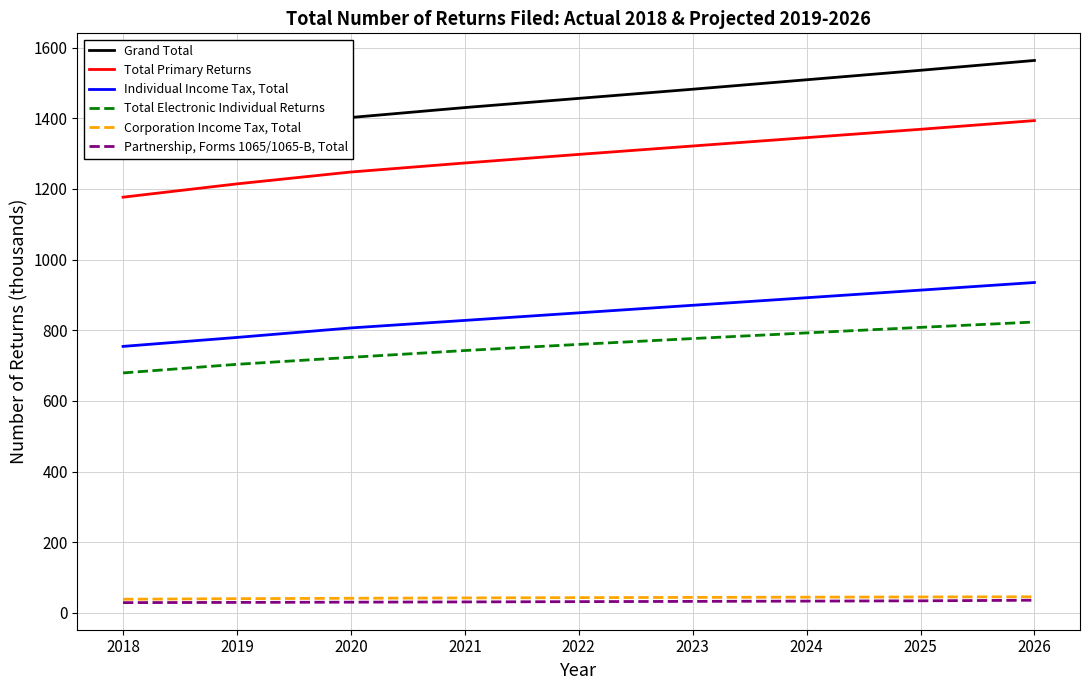

True or false: Total Electronic Individual Returns has more than 2 points higher than both neighbors.

False